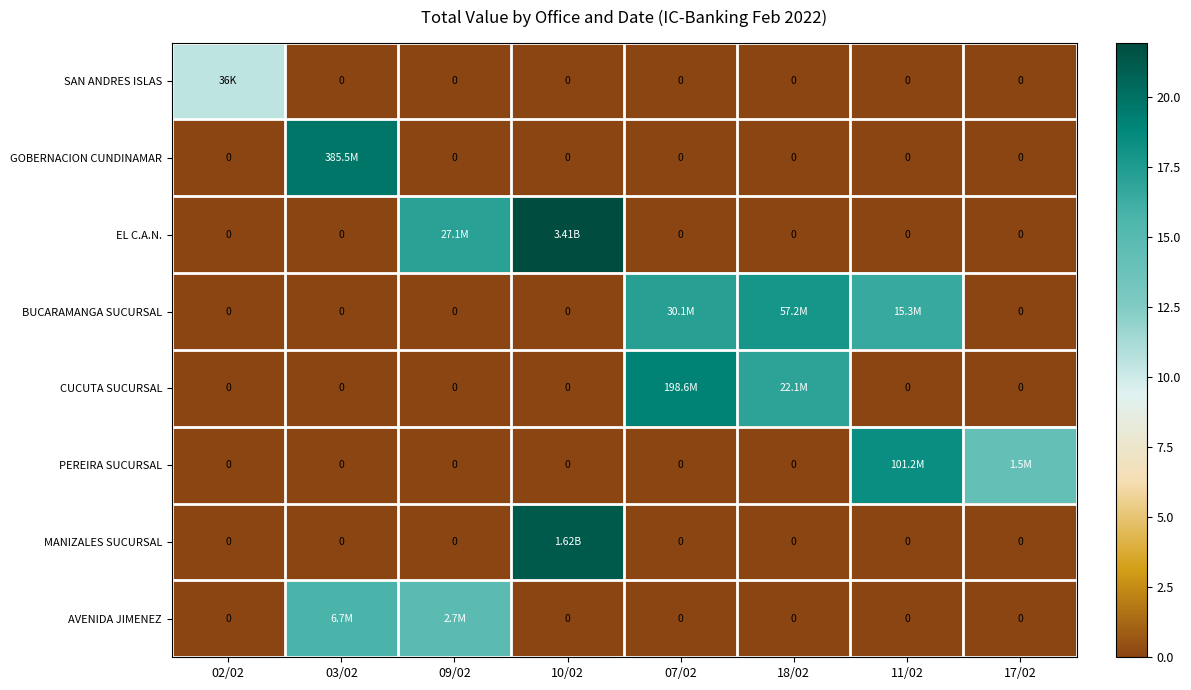

Which category has the lowest value across all series?

03/02